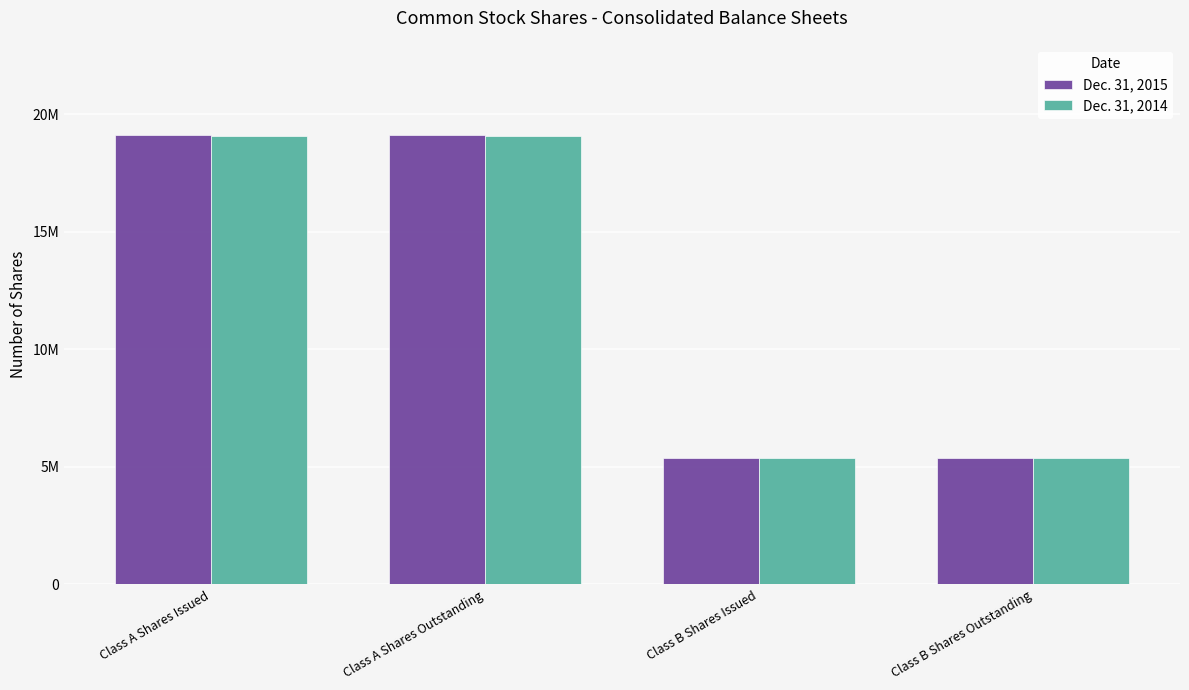

Does the chart contain stacked bars?

No